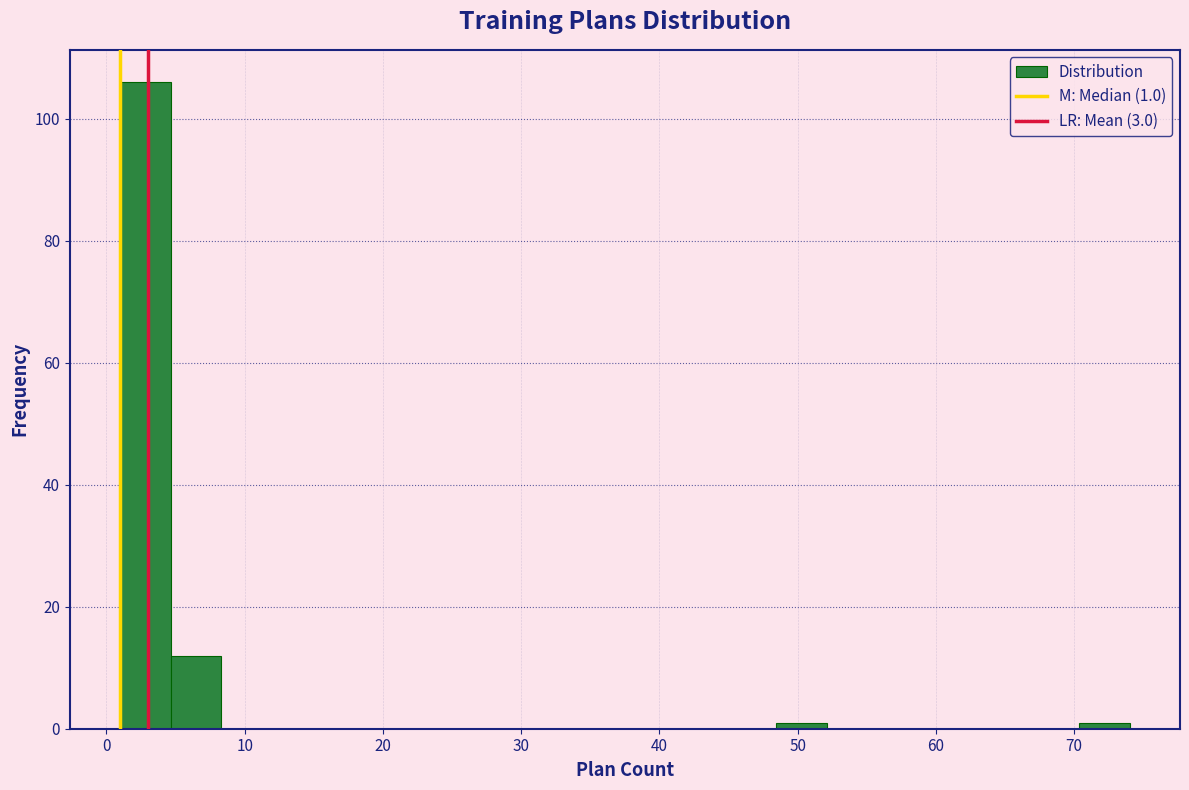

Read against the x-axis, roughly where is the centre of the tallest bar?

3